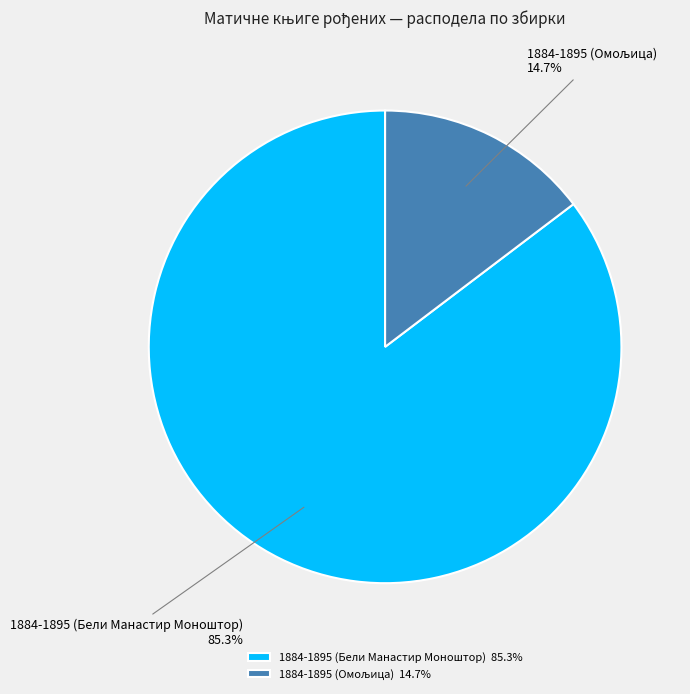

Does any single category account for the majority?

Yes